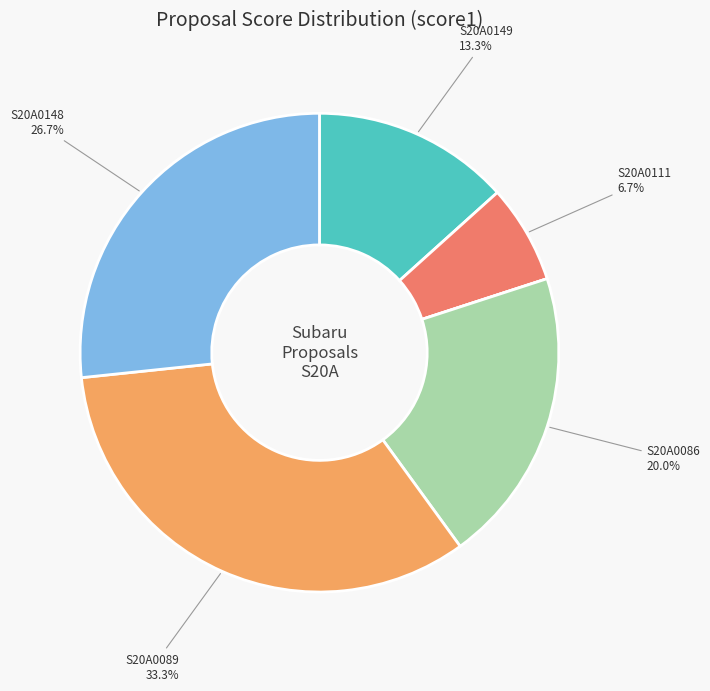

Is there a majority slice in this chart?

No